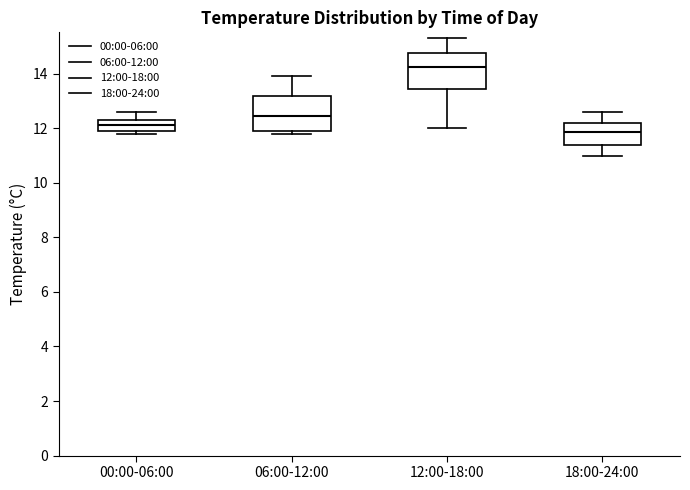

Which box has the lowest median line?

18:00-24:00